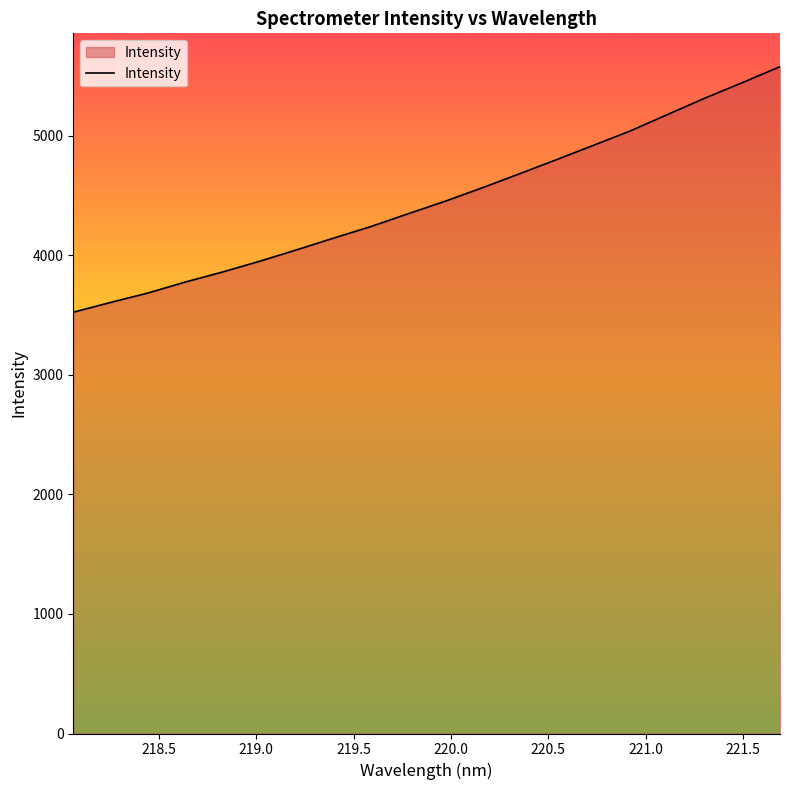

What is the smallest value displayed?

3523.2